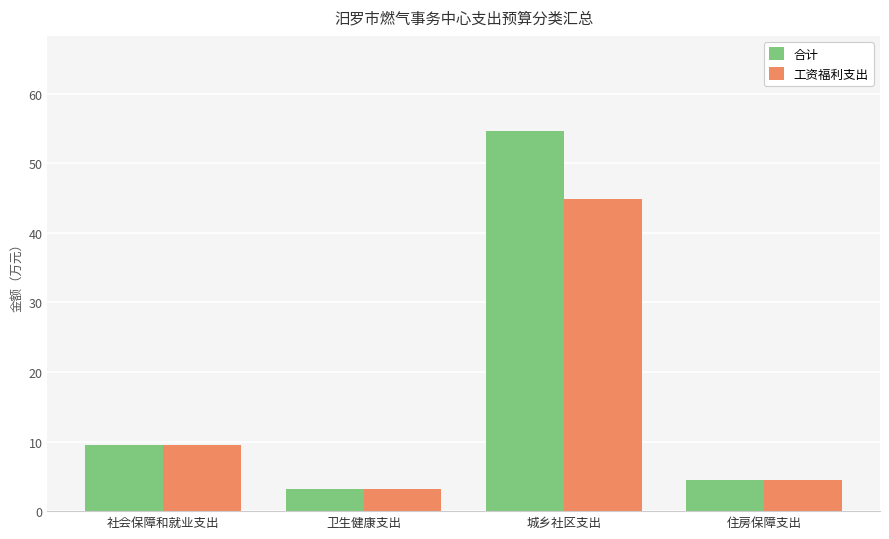

Where does the 合计 series first go above 9?

社会保障和就业支出